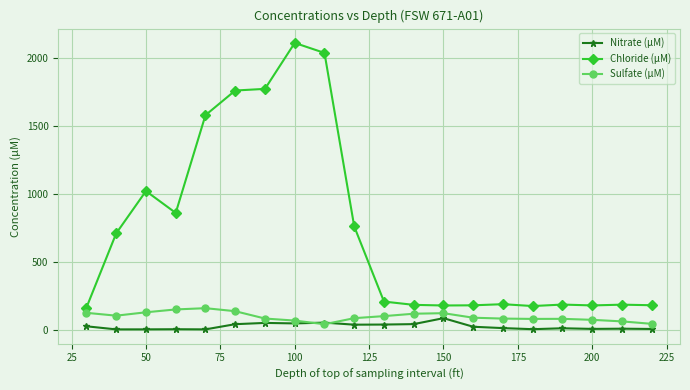

What is the value of the Sulfate (µM) point at the 12th from the left?

119.5